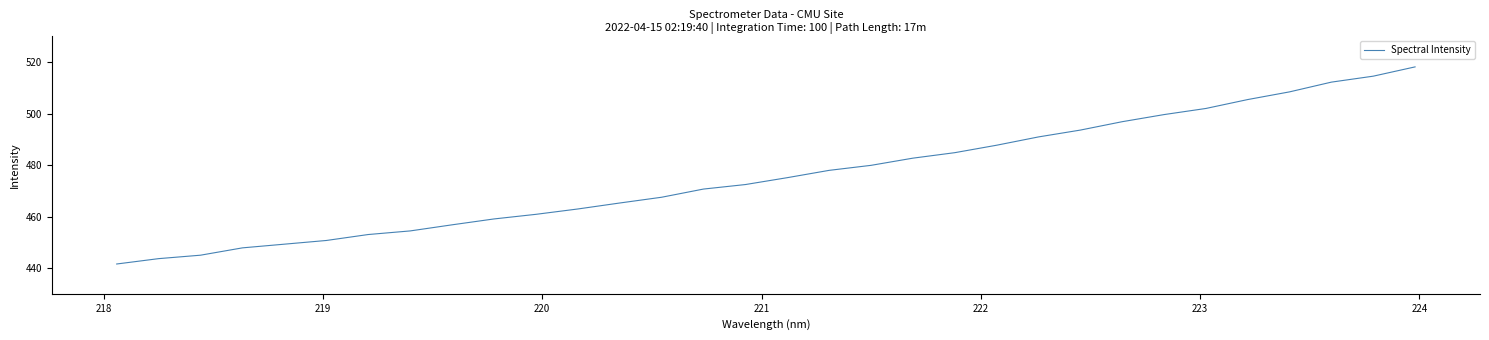

What is the maximum value shown in the chart?

518.1